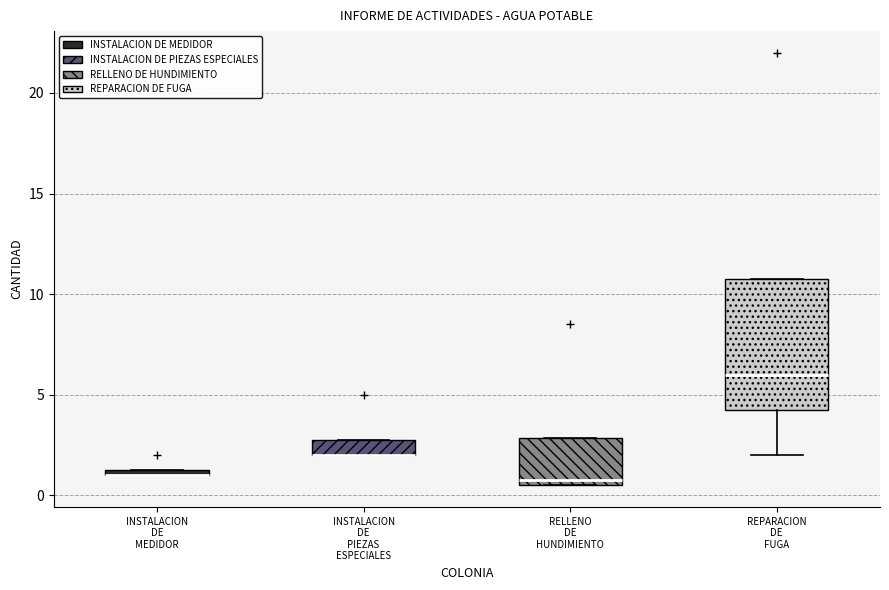

Where is the lower edge of the box for INSTALACION DE MEDIDOR on the y-axis? The values are not printed on the chart, so give them approximately, as read against the axis.

1.0